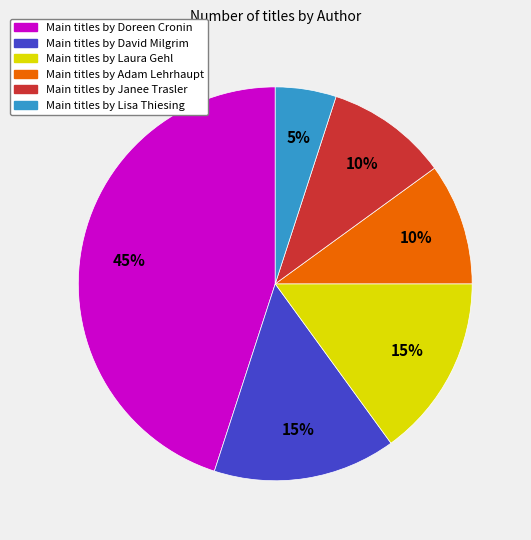

To the nearest percent, what is the difference between the largest and smallest slice percentages?

40%